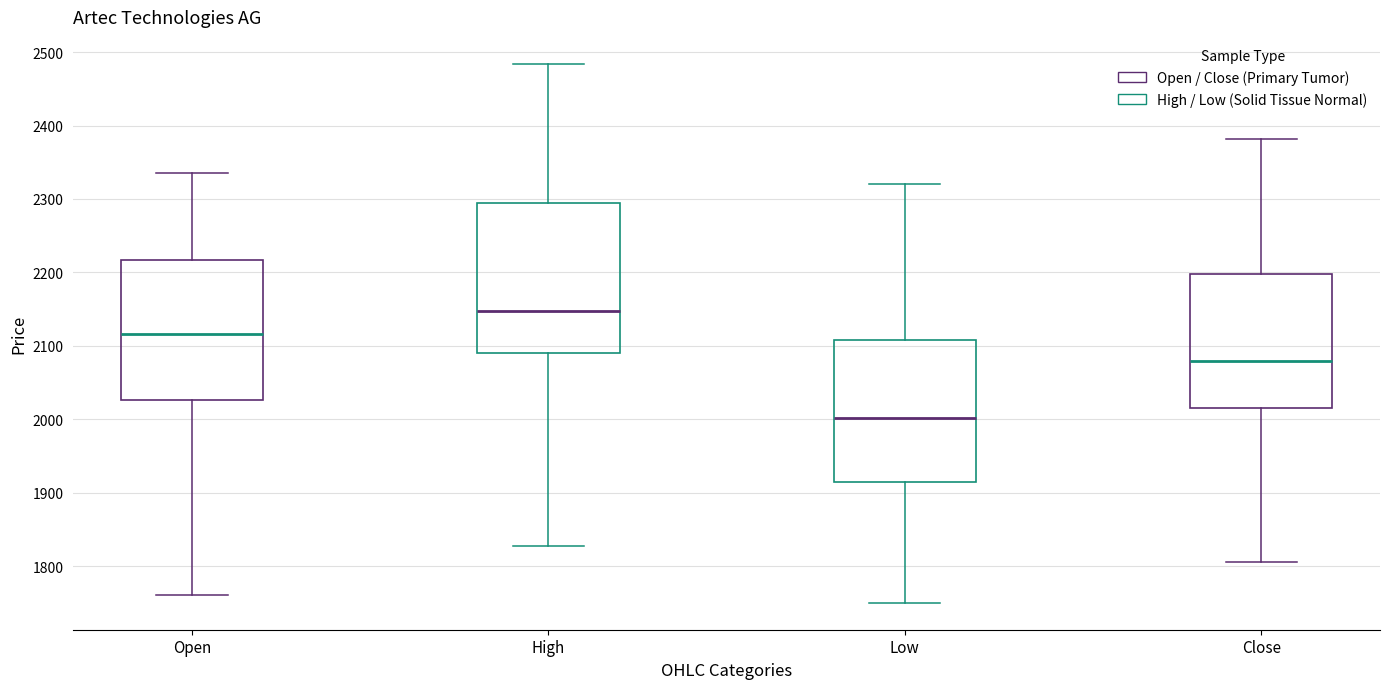

Comparing the boxes themselves (not the whiskers), which one is the tallest?

High